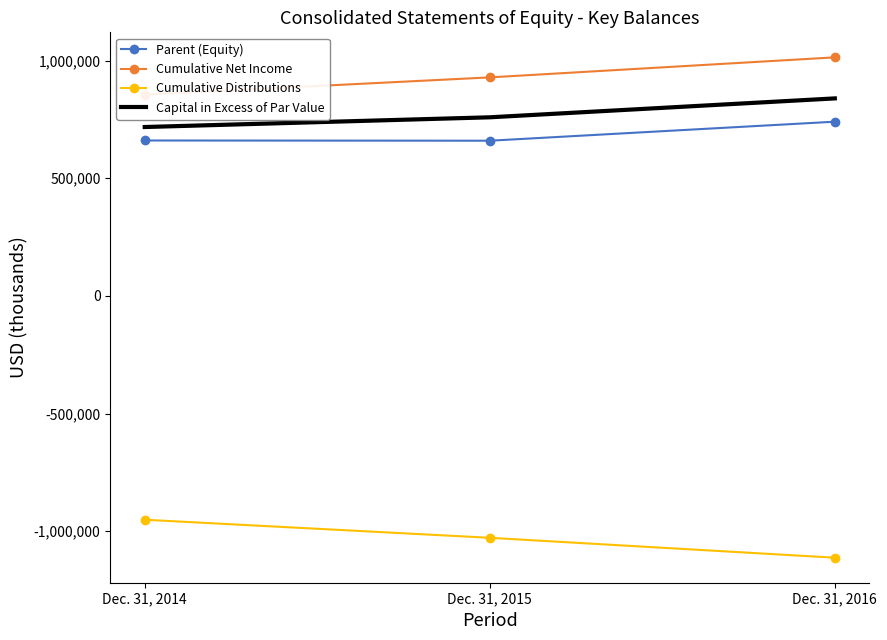

Rank the series at Dec. 31, 2015 from highest to lowest value.

Cumulative Net Income, Capital in Excess of Par Value, Parent (Equity), Cumulative Distributions